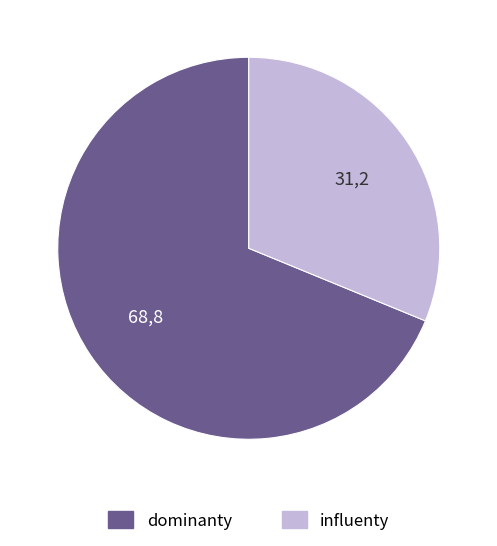

Which category has the smallest portion of the pie?

influenty